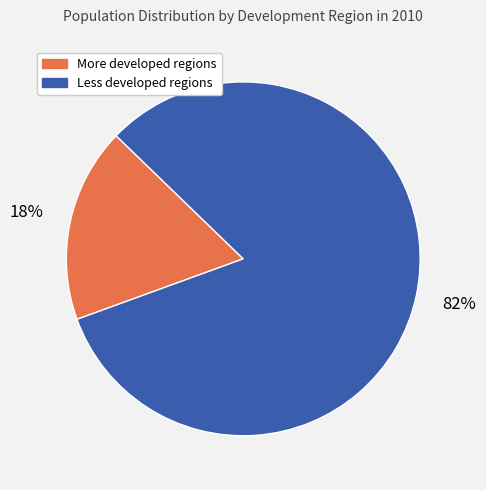

How many slices are in this pie chart?

2